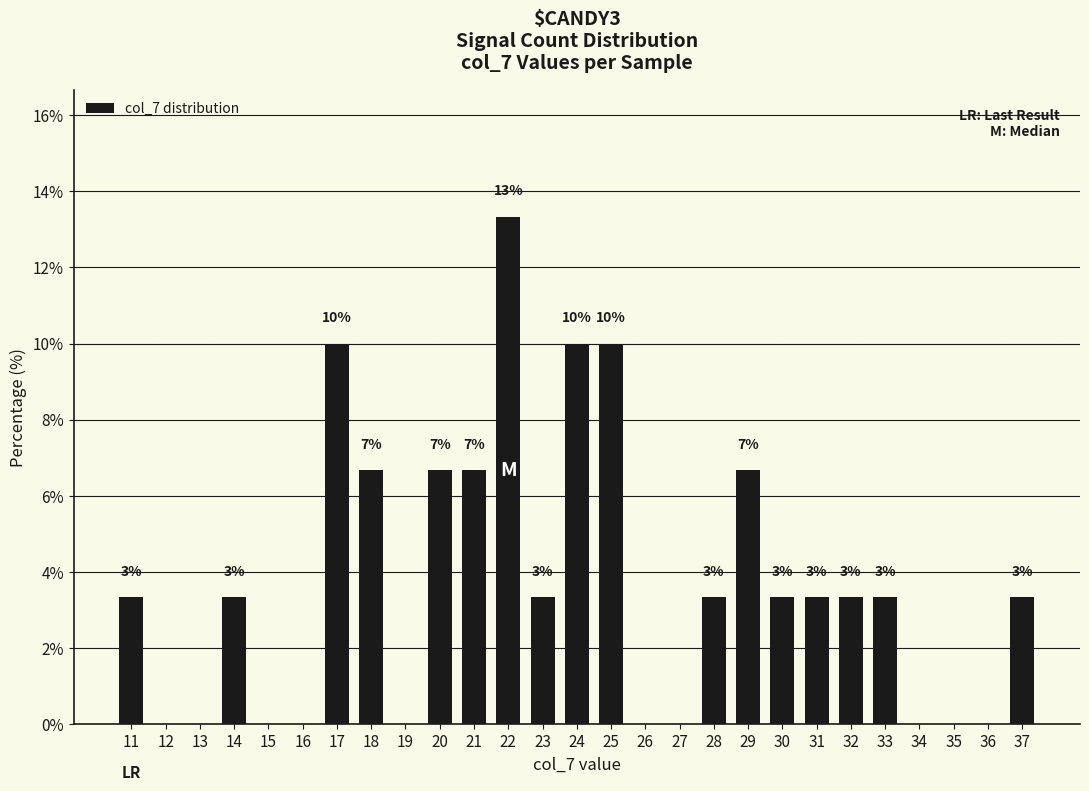

Reading right to left, list all the values displayed in this chart.

3.3	0.0	0.0	0.0	3.3	3.3	3.3	3.3	6.7	3.3	0.0	0.0	10.0	10.0	3.3	13.3	6.7	6.7	0.0	6.7	10.0	0.0	0.0	3.3	0.0	0.0	3.3